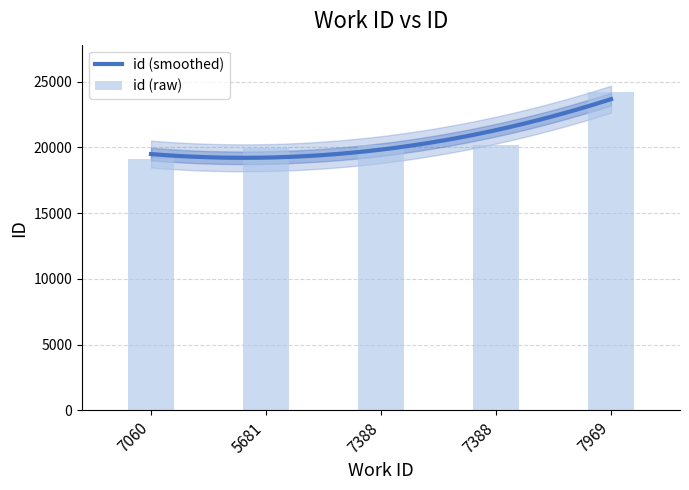

Is it true that the value at 5681 is 19915?

True